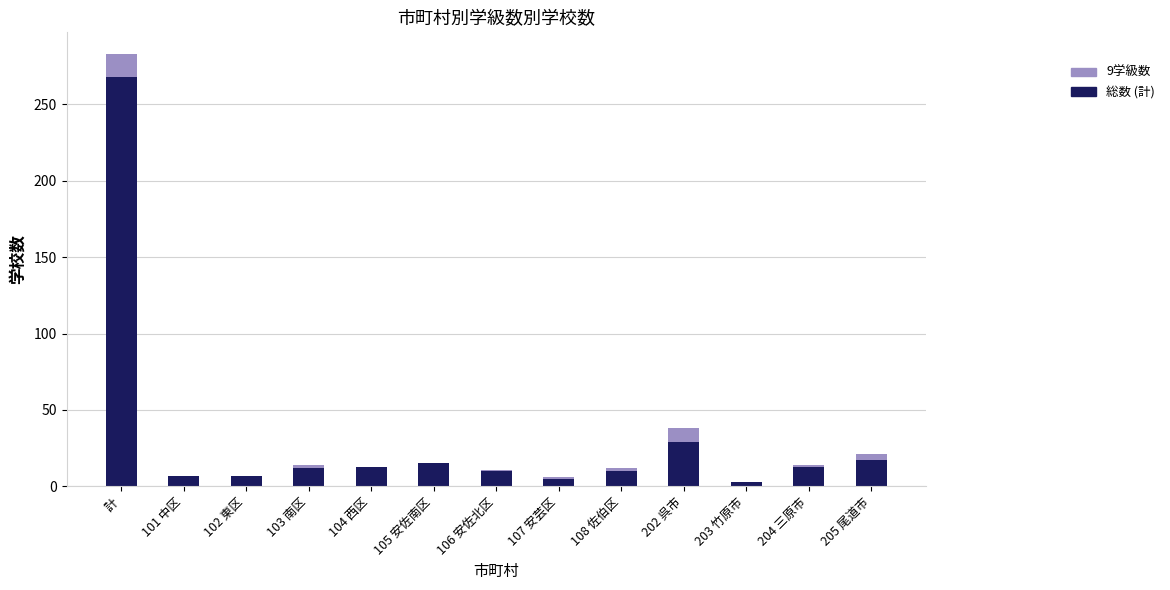

Which category has the highest value in the 総数 (計) series?

計